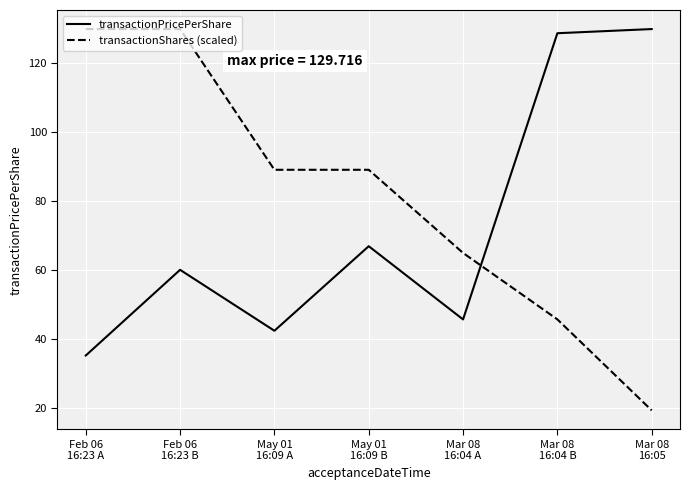

List the series in order of their overall mean, highest first.

transactionShares (scaled), transactionPricePerShare